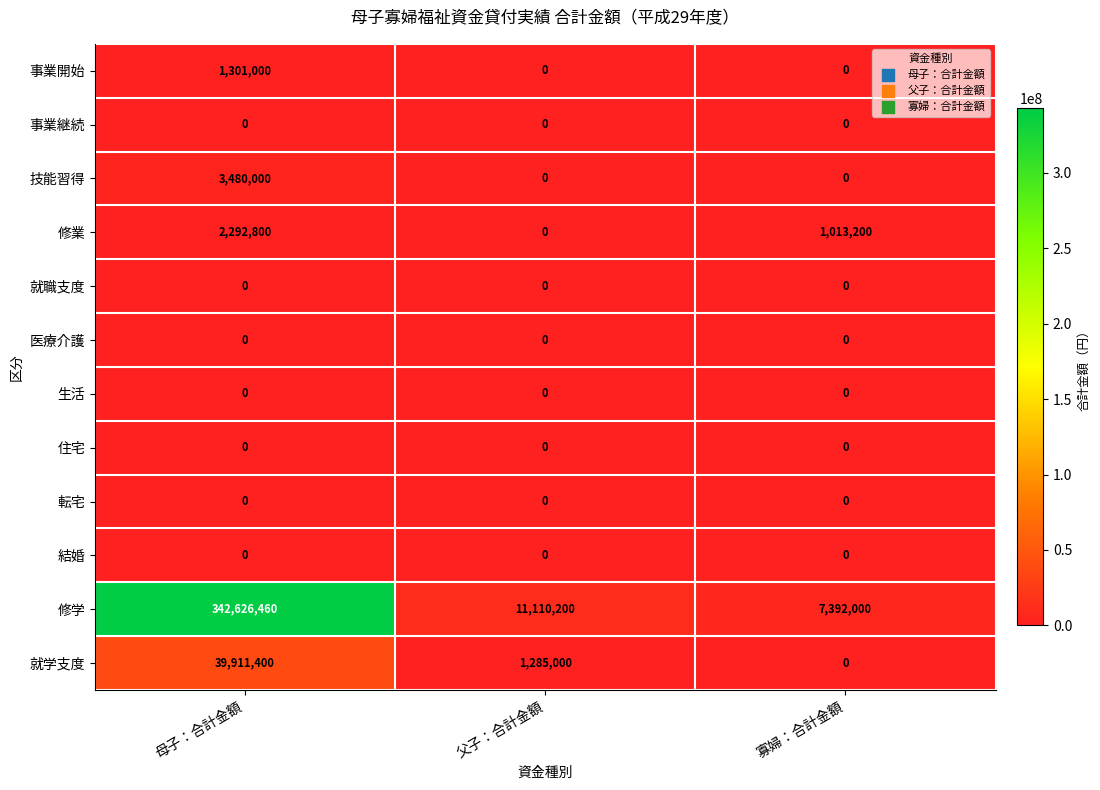

What is the maximum value shown in the chart?

342626460